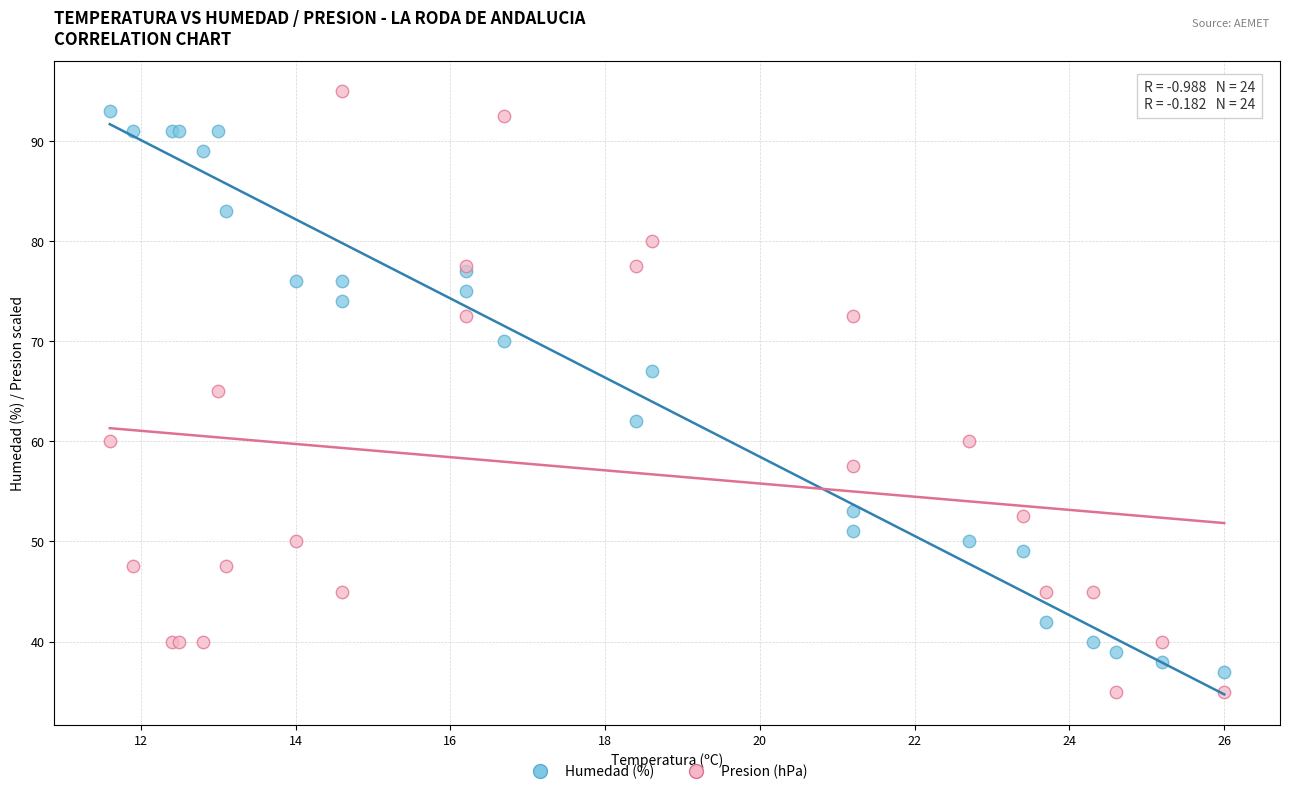

What is the X range (max minus min) for the scatter plot?

14.4